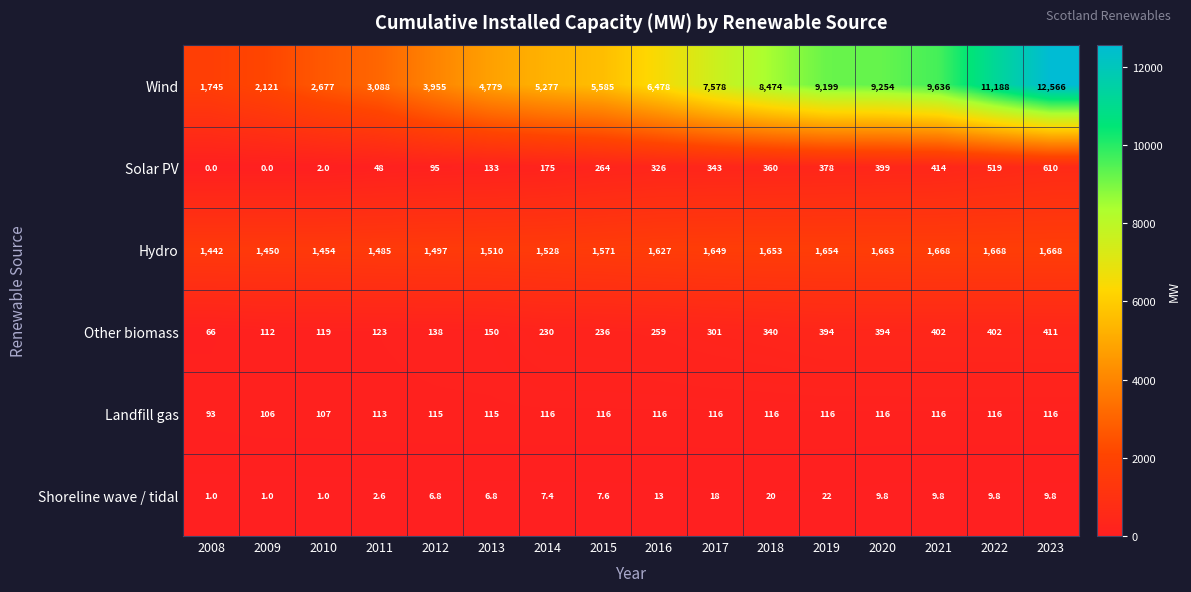

Rank the series by their maximum value, from lowest to highest.

Shoreline wave / tidal, Landfill gas, Other biomass, Solar PV, Hydro, Wind